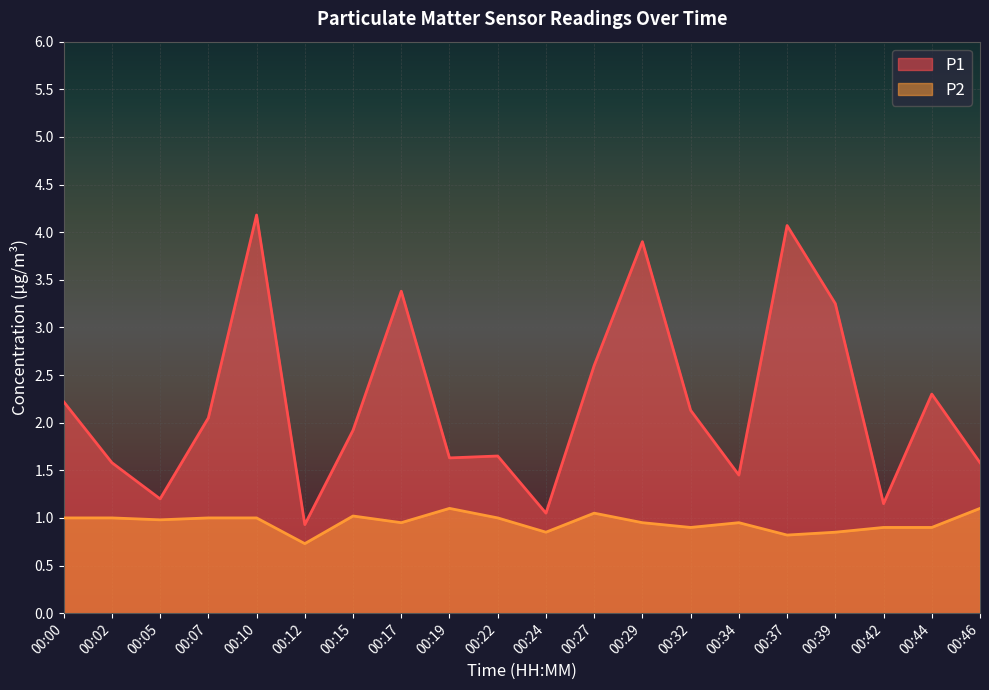

Where is the first local maximum for P2?

00:15